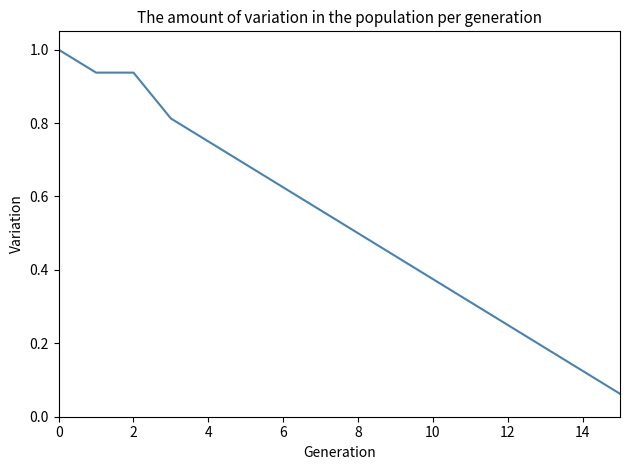

What is the average value?

0.5